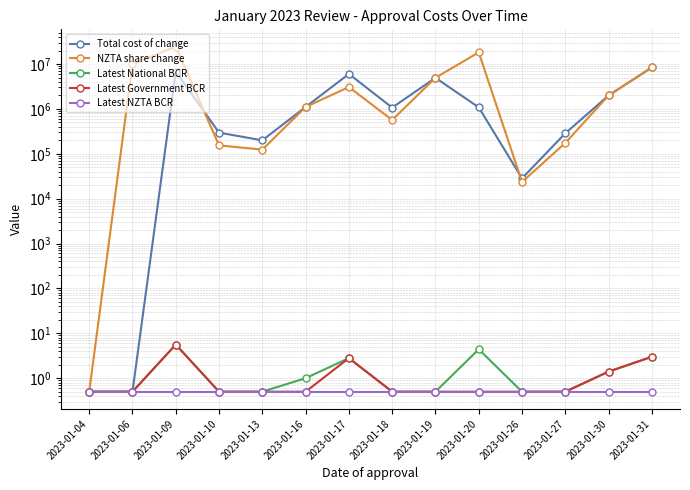

The Total cost of change series shows 123568.7 at 2023-01-13. True or false?

False